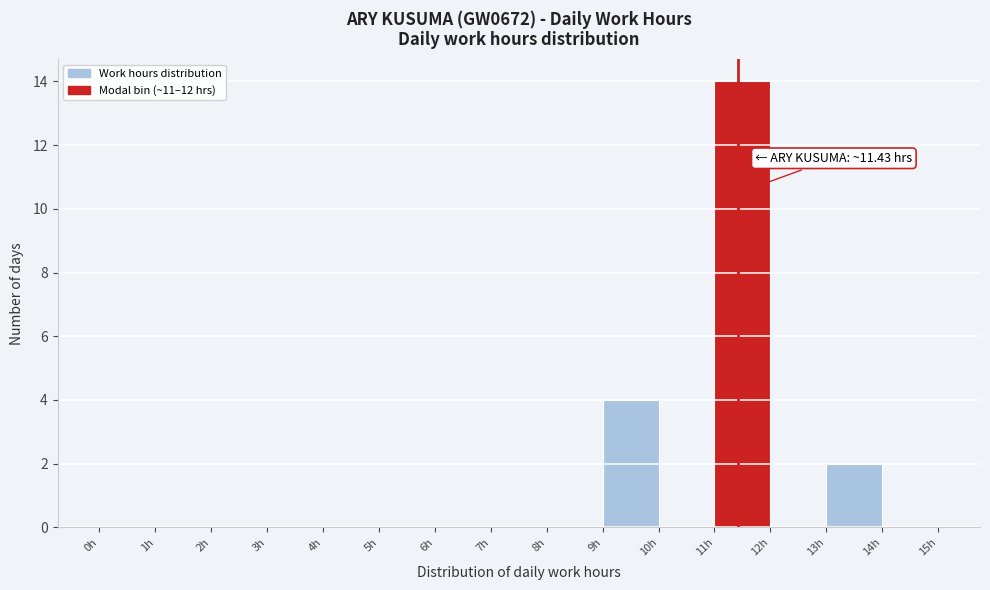

Over which range of the x-axis is the bar tallest?

11 to 12